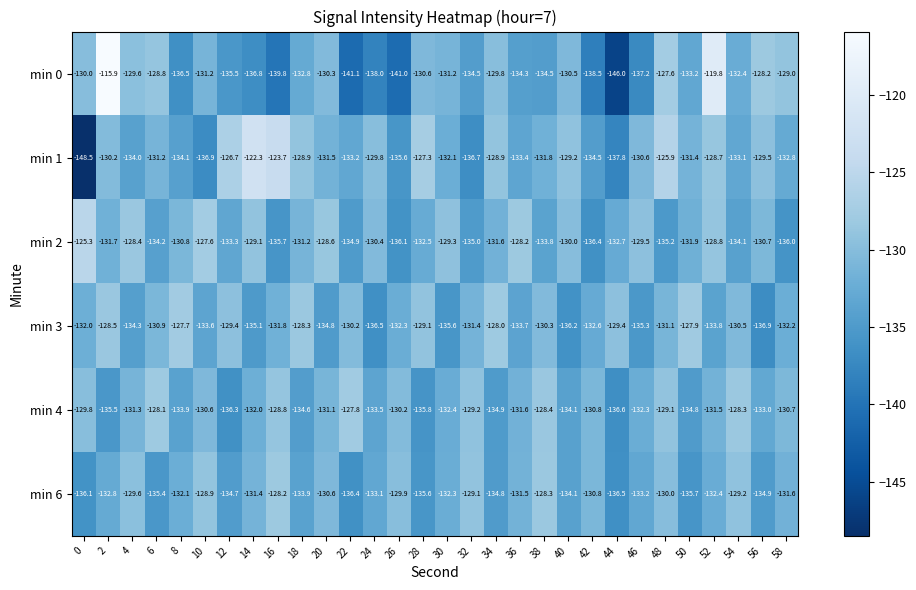

What is the smallest value displayed?

-148.5